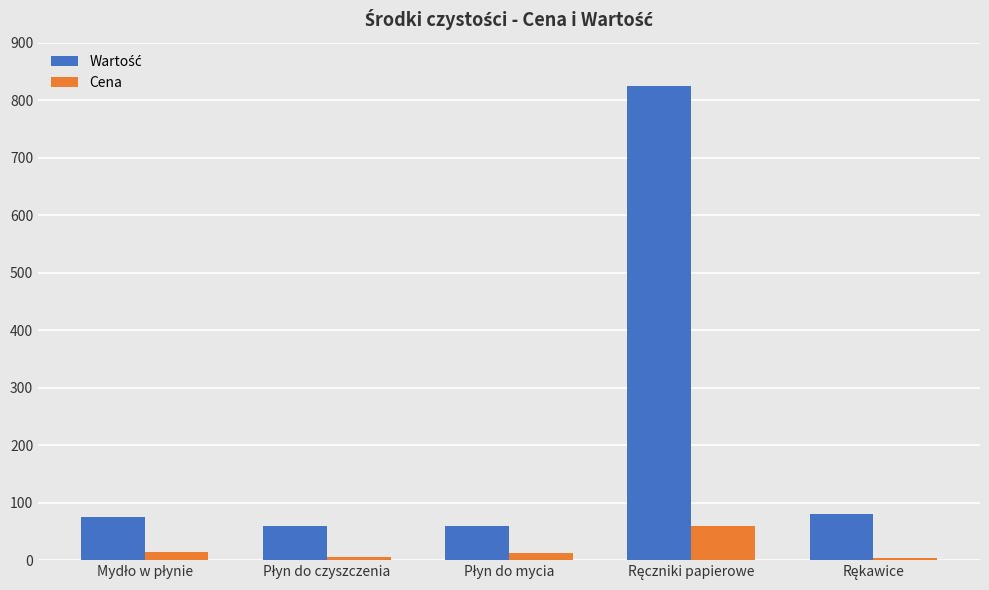

How many bars are there in total?

10